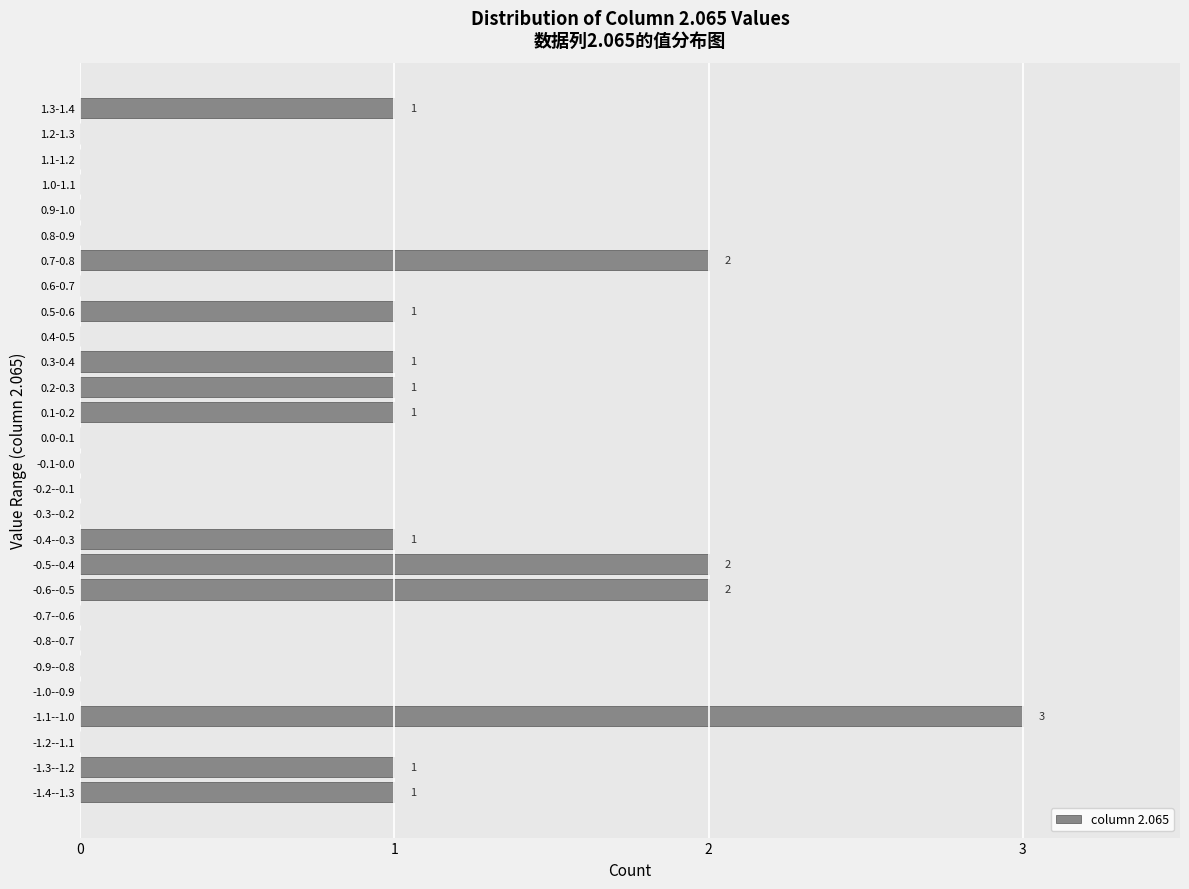

Reading bottom to top, list all the values displayed in this chart.

-1.4--1.3=1	-1.3--1.2=1	-1.2--1.1=0	-1.1--1.0=3	-1.0--0.9=0	-0.9--0.8=0	-0.8--0.7=0	-0.7--0.6=0	-0.6--0.5=2	-0.5--0.4=2	-0.4--0.3=1	-0.3--0.2=0	-0.2--0.1=0	-0.1-0.0=0	0.0-0.1=0	0.1-0.2=1	0.2-0.3=1	0.3-0.4=1	0.4-0.5=0	0.5-0.6=1	0.6-0.7=0	0.7-0.8=2	0.8-0.9=0	0.9-1.0=0	1.0-1.1=0	1.1-1.2=0	1.2-1.3=0	1.3-1.4=1